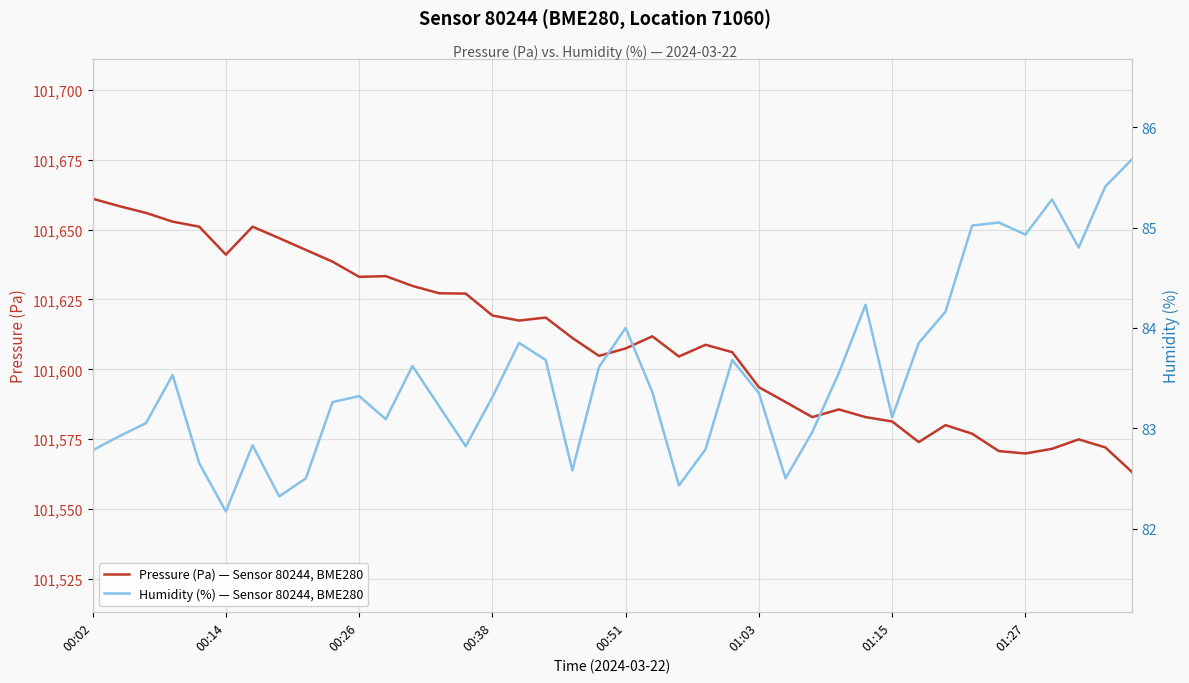

Reading left to right, list all the values displayed in this chart.

Pressure (Pa) — Sensor 80244, BME280: 101661.0	101658.4	101656.0	101652.8	101651.0	101641.0	101651.0	101646.9	101642.7	101638.5	101633.1	101633.3	101629.8	101627.2	101627.1	101619.2	101617.4	101618.5	101611.2	101604.8	101607.5	101611.8	101604.6	101608.8	101606.1	101593.6	101588.3	101582.9	101585.7	101582.9	101581.3	101574.0	101580.0	101577.0	101570.8	101569.9	101571.6	101574.9	101572.1	101563.2
Humidity (%) — Sensor 80244, BME280: 82.8	82.9	83.0	83.5	82.7	82.2	82.8	82.3	82.5	83.3	83.3	83.1	83.6	83.2	82.8	83.3	83.8	83.7	82.6	83.6	84.0	83.4	82.4	82.8	83.7	83.3	82.5	83.0	83.5	84.2	83.1	83.8	84.2	85.0	85.0	84.9	85.3	84.8	85.4	85.7